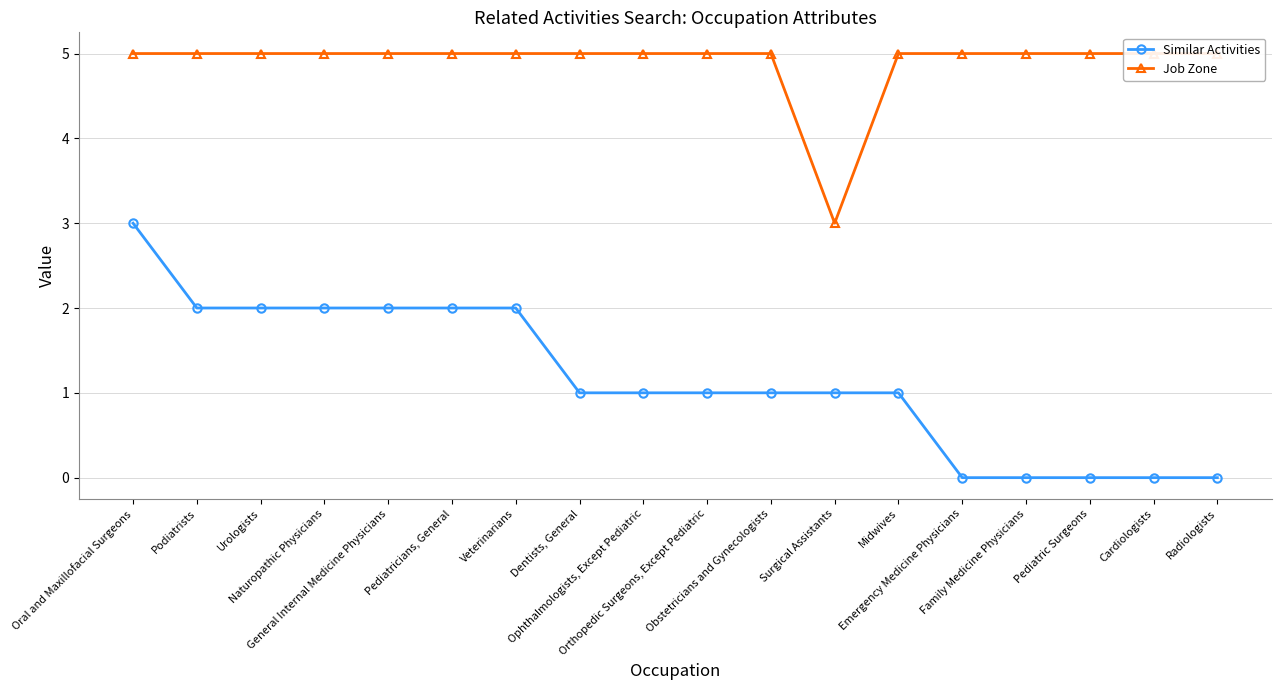

What is the difference between the second highest and second lowest values in the Similar Activities series?

2